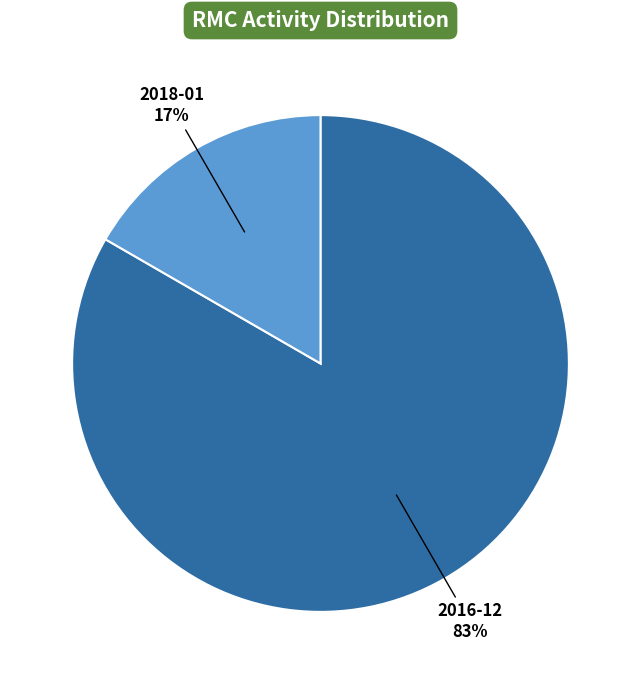

Rank the categories by value from lowest to highest.

2018-01, 2016-12